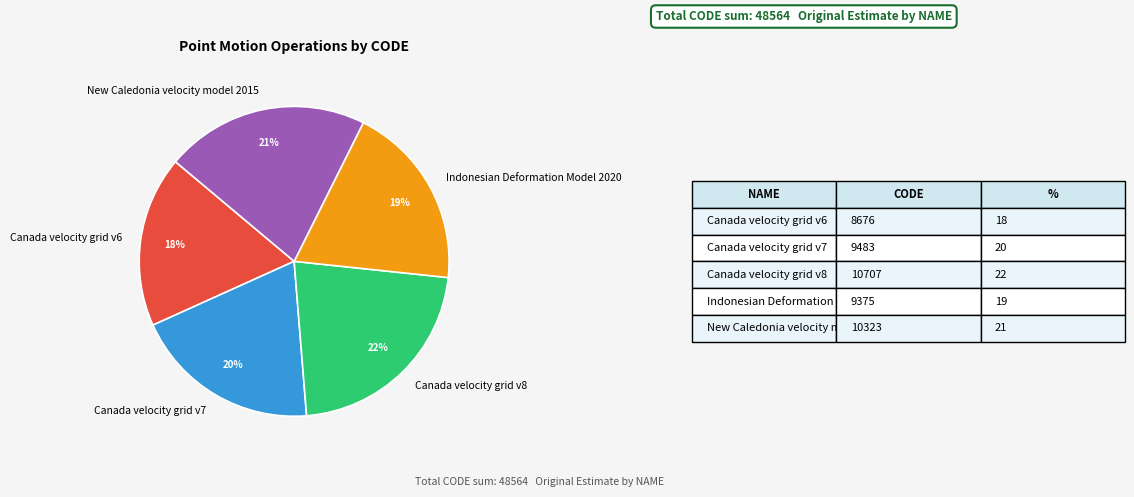

Approximately how many times larger is the value at Canada velocity grid v7 compared to Canada velocity grid v8?

0.9